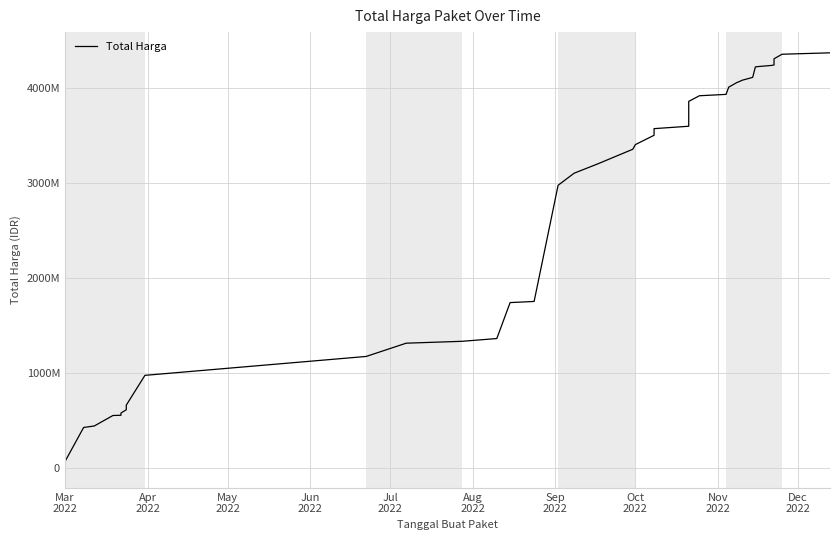

What is the value of the 35th point from the left?

4230812175